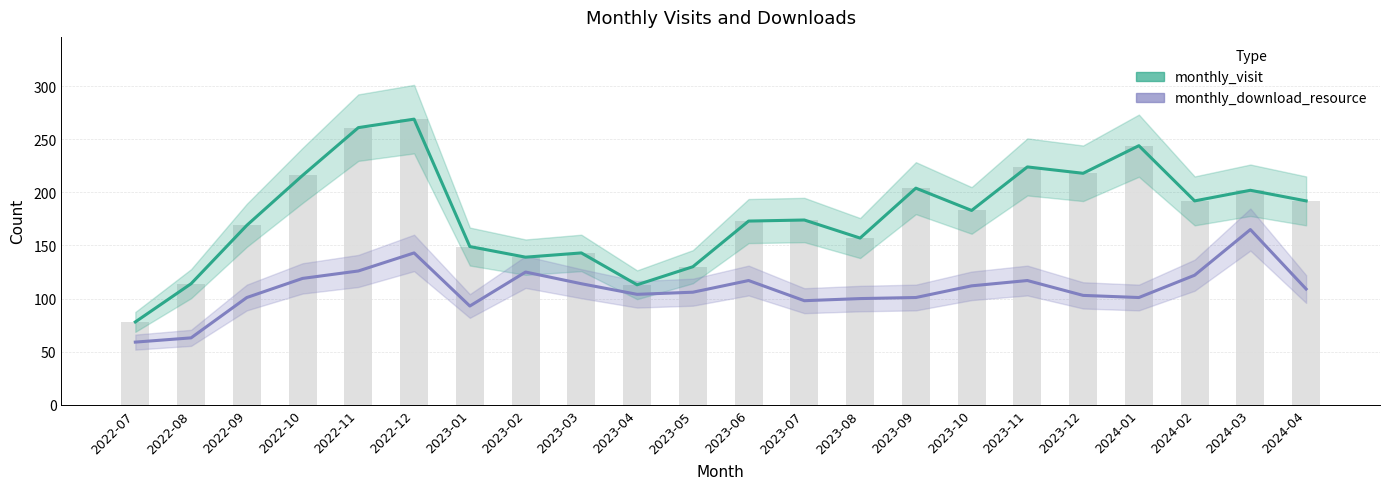

Count the number of categories in the chart.

22